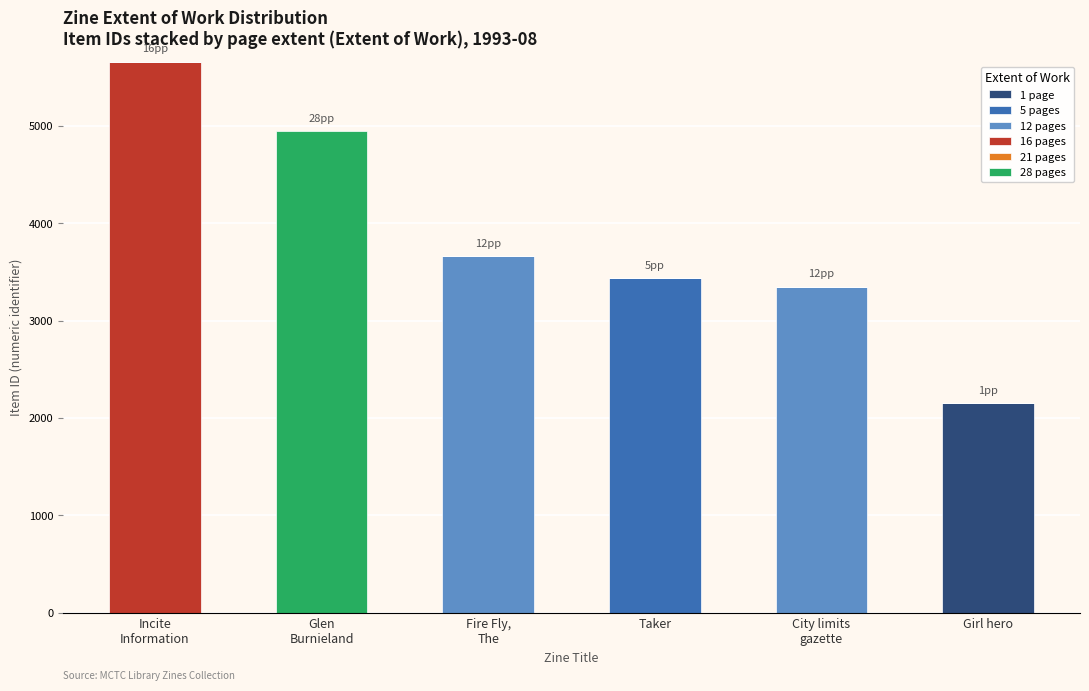

Which category has the highest value in the 1 page series?

Girl hero